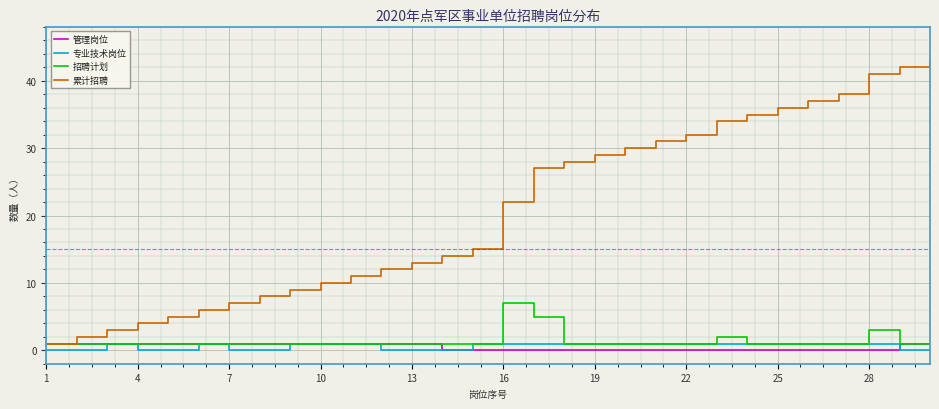

True or false: 累计招聘 and 专业技术岗位 intersect in this chart.

False